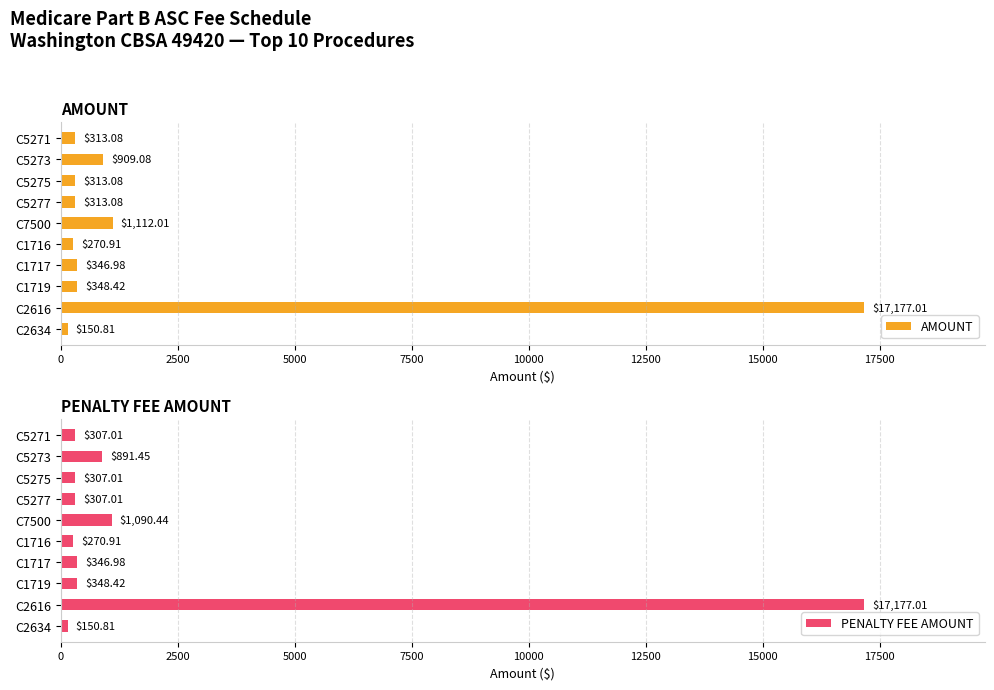

List the series in order of their peak value, lowest first.

AMOUNT, PENALTY FEE AMOUNT